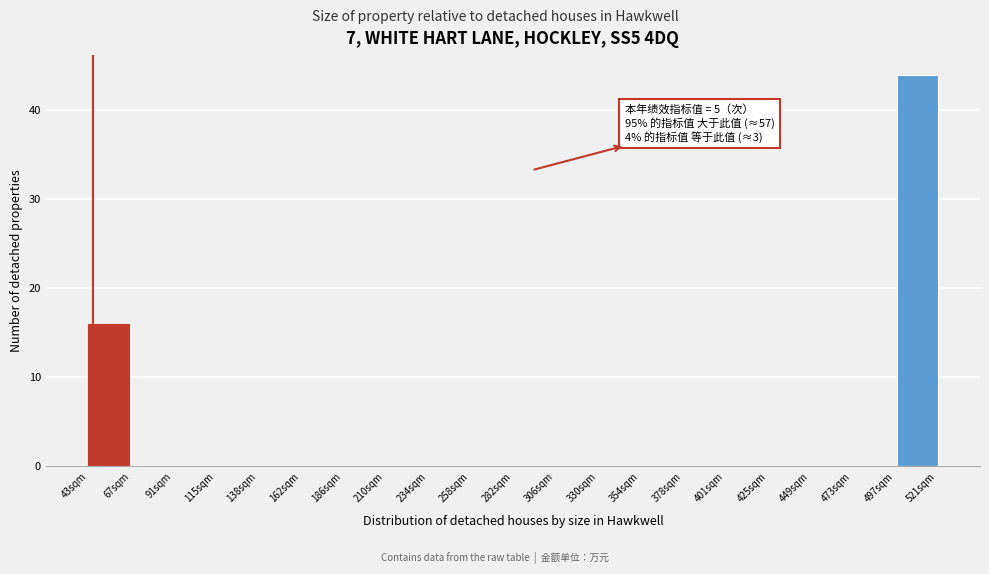

Reading left to right, what are all the values shown in this chart?

43sqm=16	67sqm=0	91sqm=0	115sqm=0	138sqm=0	162sqm=0	186sqm=0	210sqm=0	234sqm=0	258sqm=0	282sqm=0	306sqm=0	330sqm=0	354sqm=0	378sqm=0	401sqm=0	425sqm=0	449sqm=0	473sqm=0	497sqm=0	521sqm=44